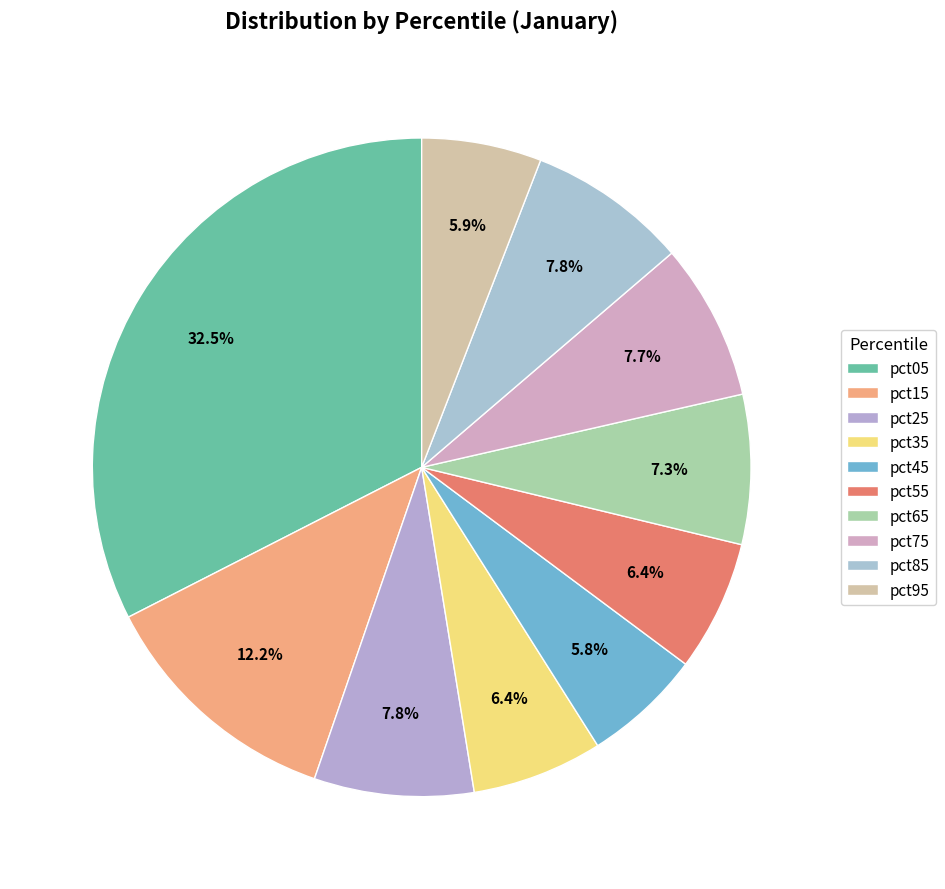

Count the number of slices in the pie.

10